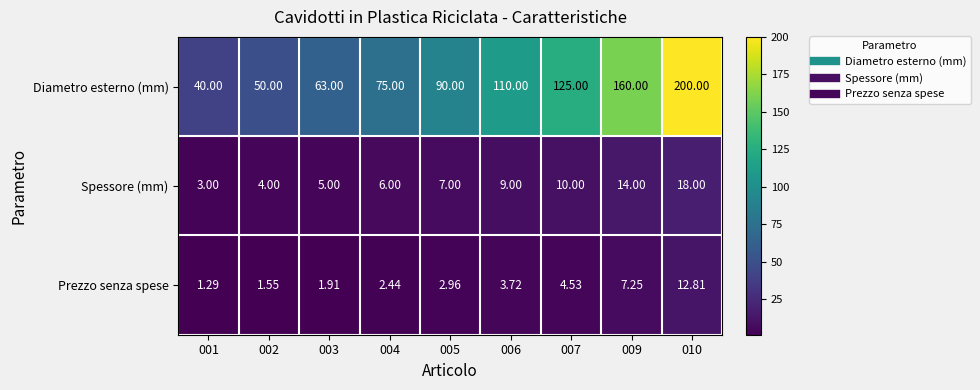

Is the value of Diametro esterno (mm) at 007 greater than the value of Prezzo senza spese at 009?

Yes